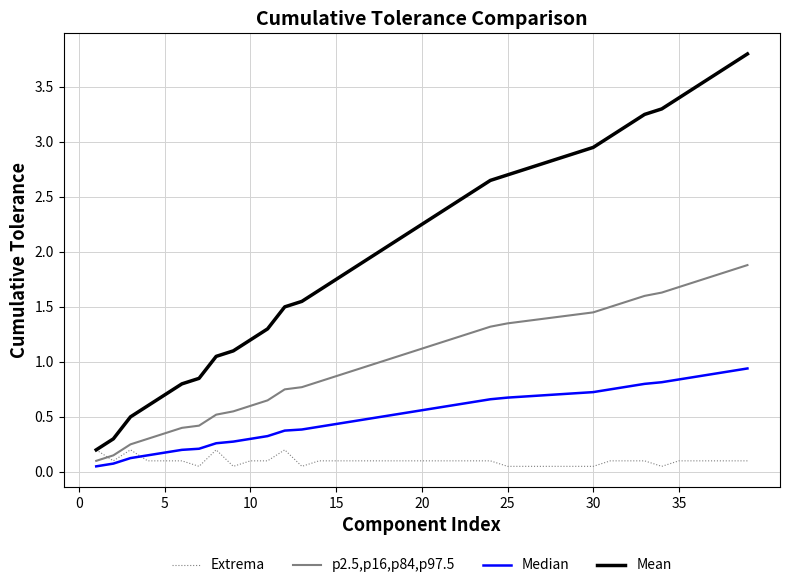

Which series has the largest total across all categories?

Mean